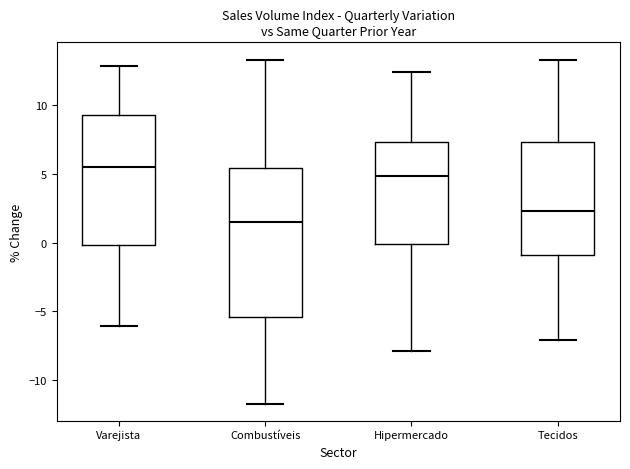

Where is the upper edge of the box for Tecidos on the y-axis? The values are not printed on the chart, so give them approximately, as read against the axis.

7.5